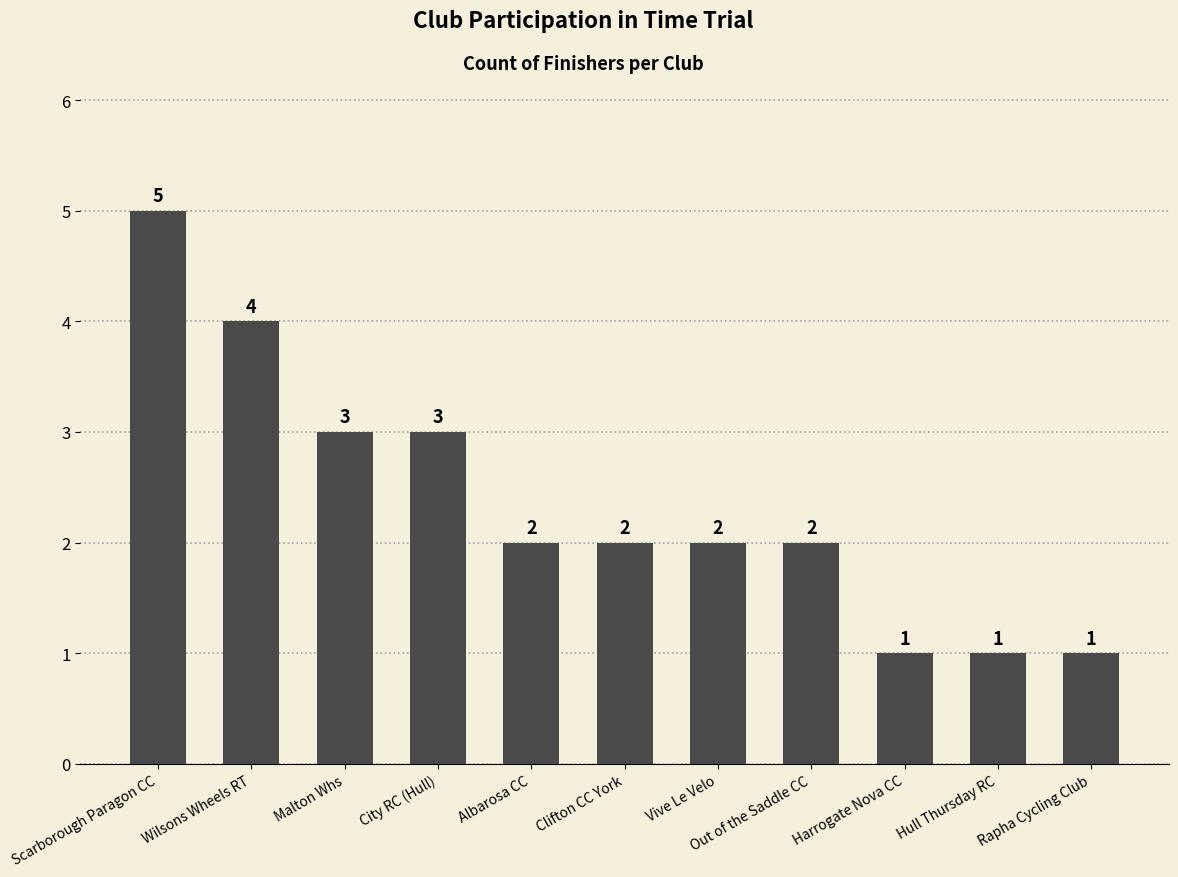

What is the difference between the maximum and minimum values?

4